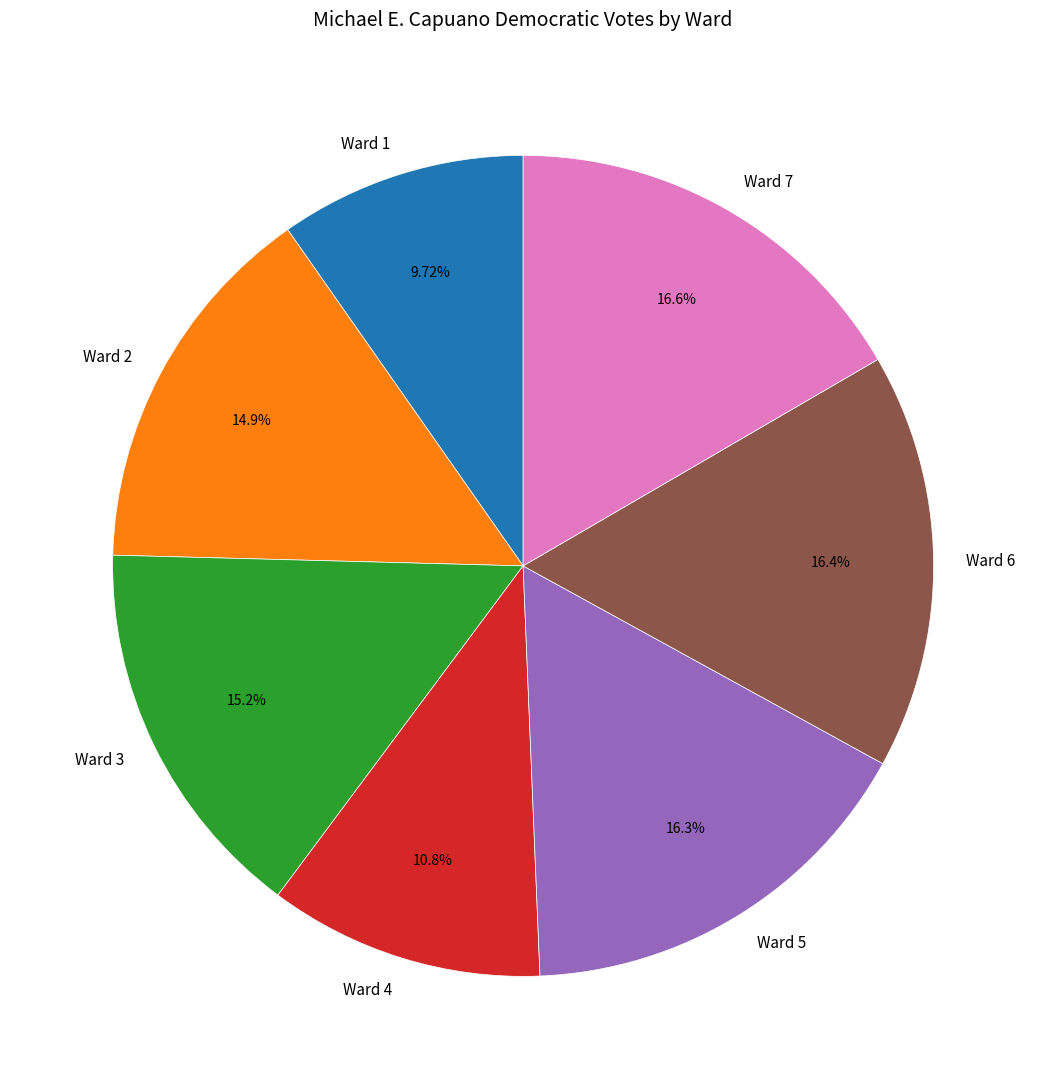

How much of the chart is everything except Ward 6?

83.6%